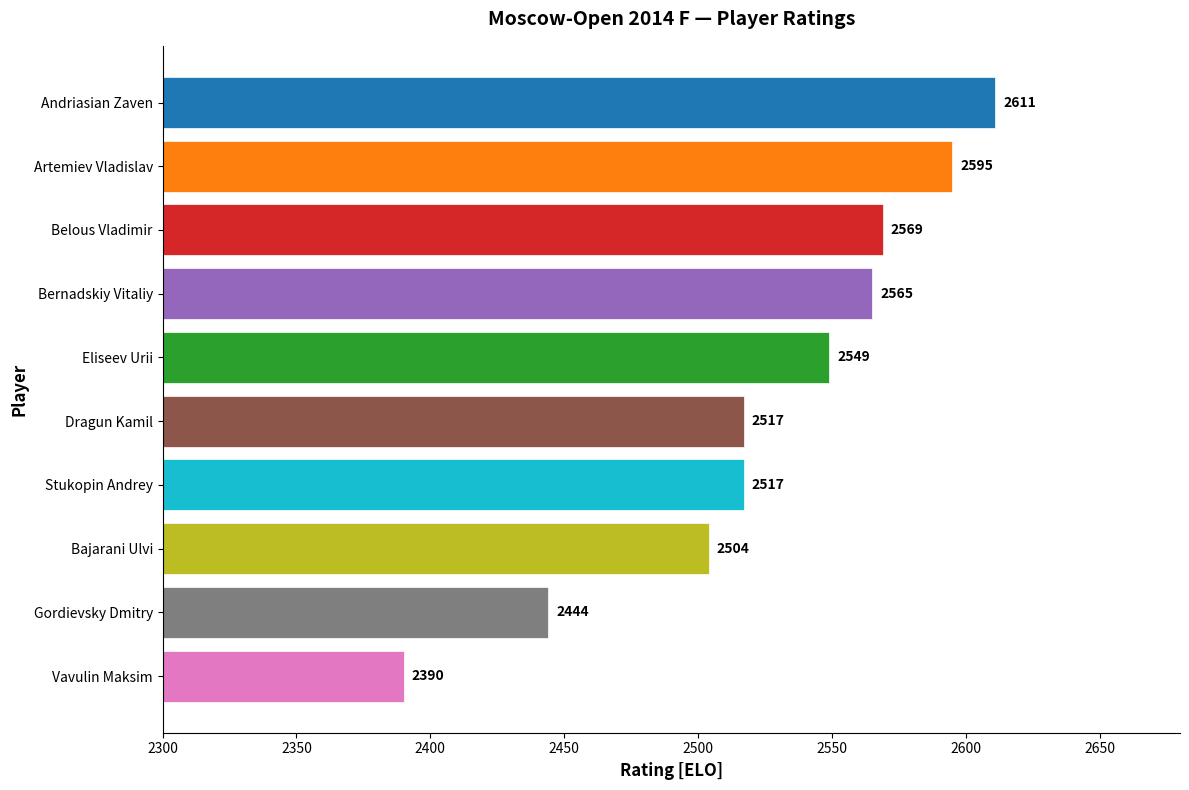

Is it true that the value at Bajarani Ulvi is 3476?

False